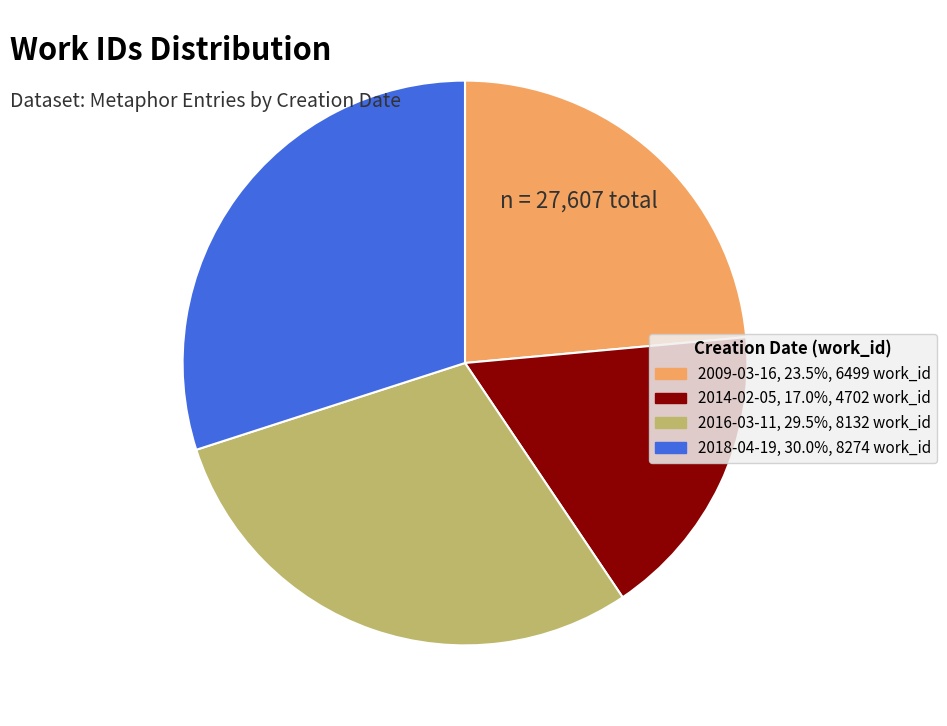

What is the ratio of the value at 2009-03-16 to the value at 2014-02-05?

1.4